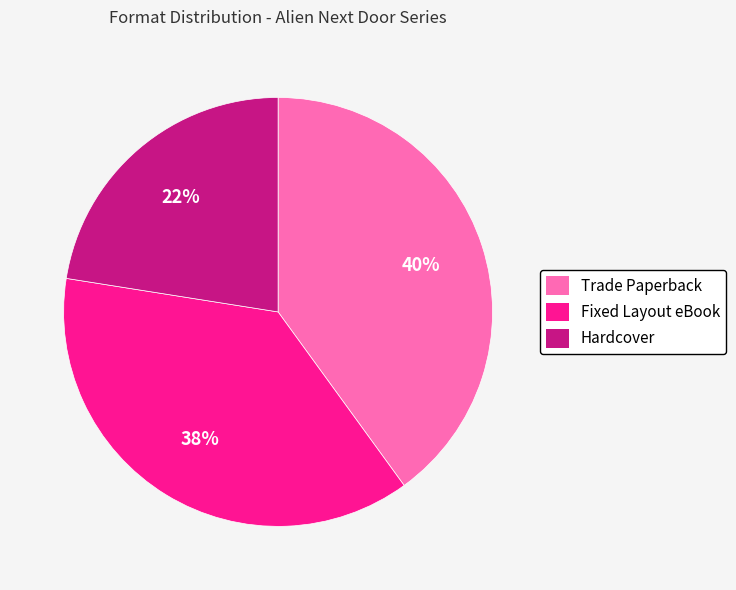

To the nearest percent, what is the average slice percentage?

33%